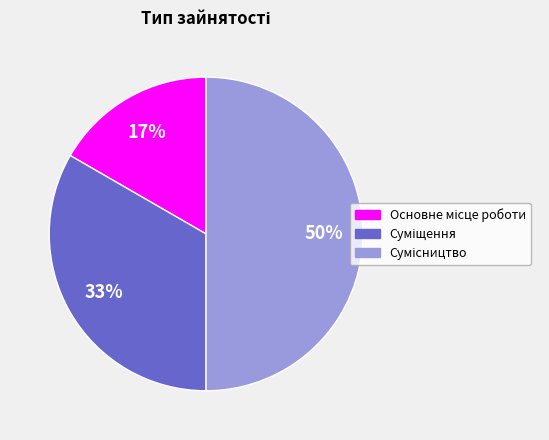

To the nearest percent, what is the difference between the largest and smallest slice percentages?

33%